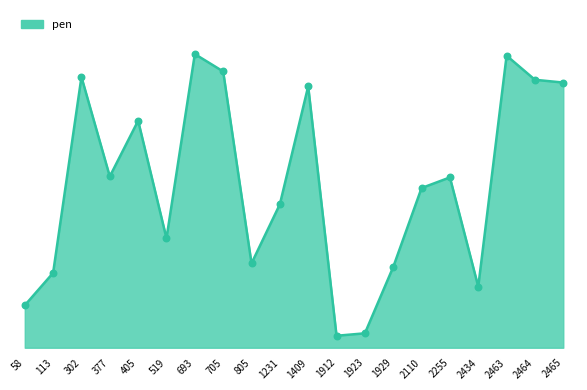

Between 705 and 1923, which is larger?

705